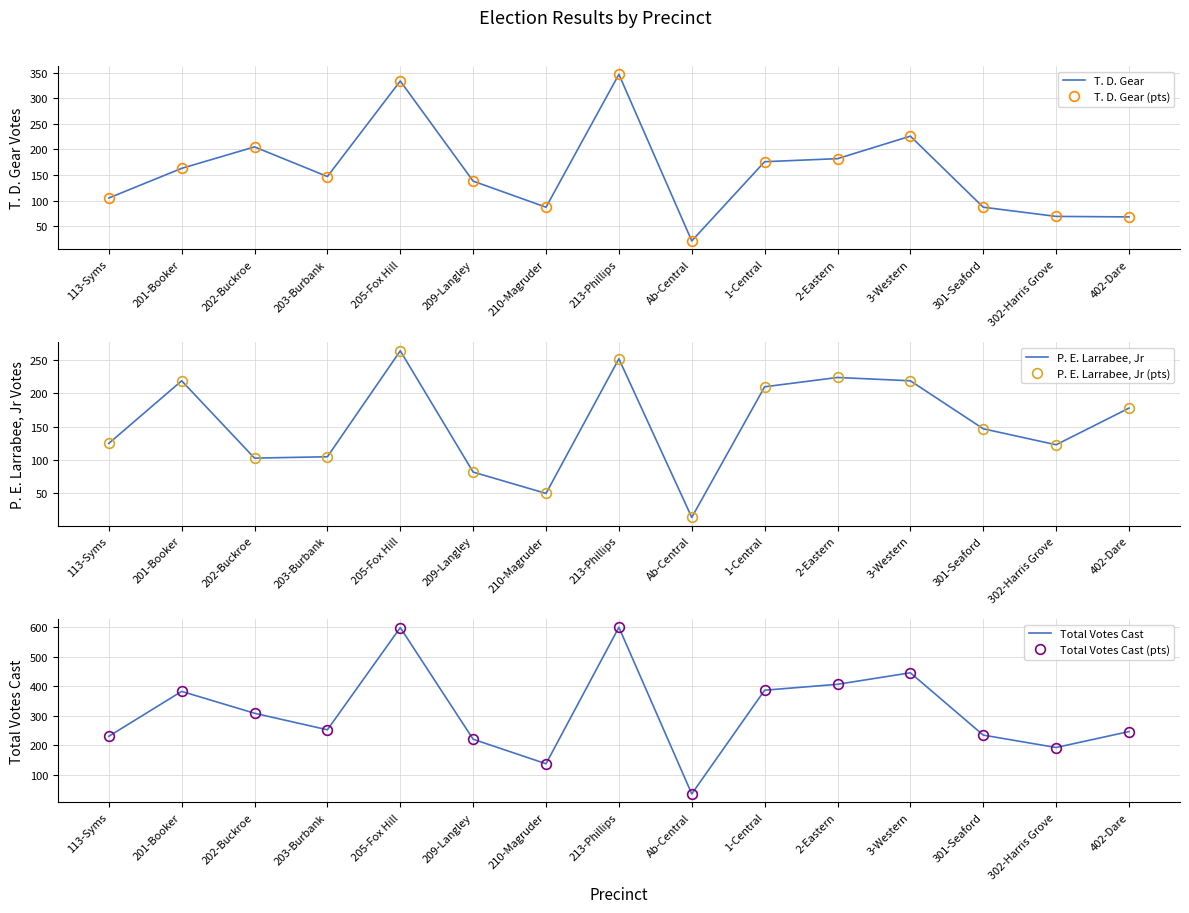

Which series ends up on top after the final intersection of P. E. Larrabee, Jr and T. D. Gear (pts)?

P. E. Larrabee, Jr